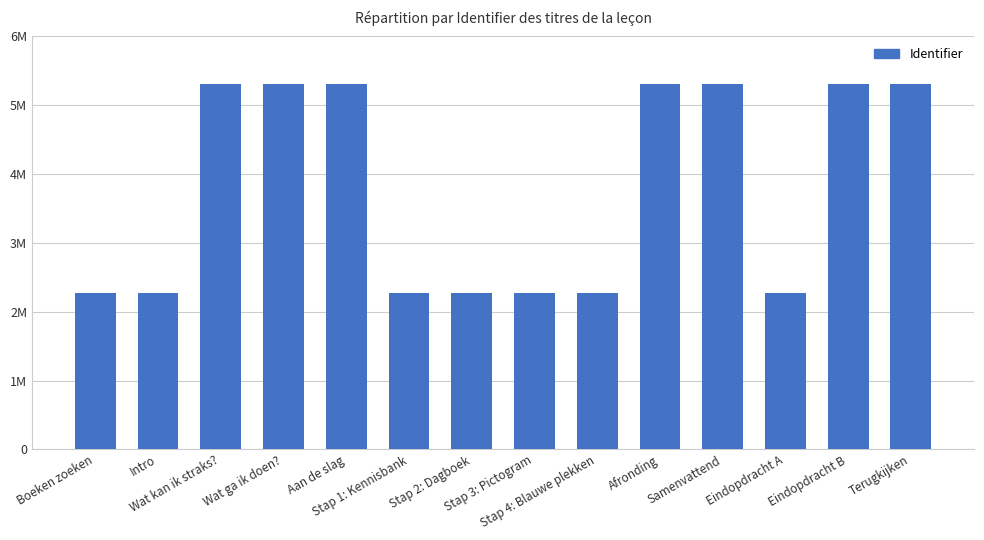

At which category does the chart reach its minimum across all series?

Boeken zoeken